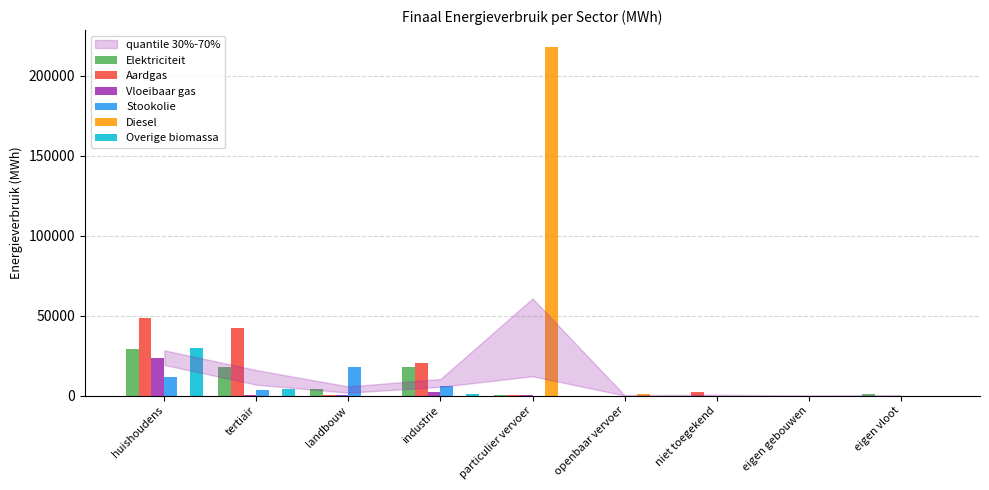

What is the maximum value shown in the chart?

217822.1